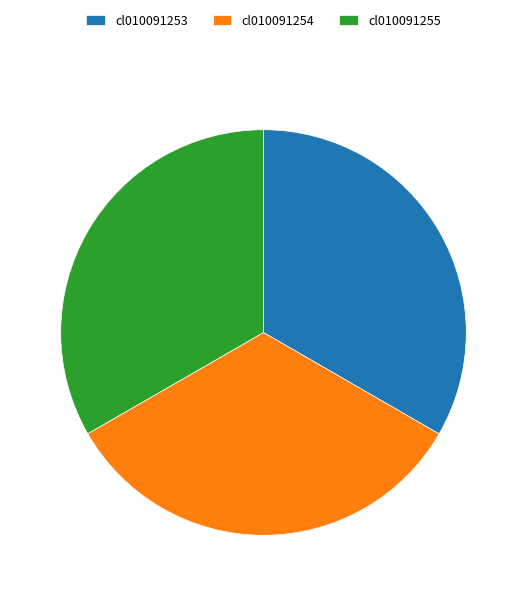

Do cl010091255 and cl010091253 together represent more than half of the pie?

Yes